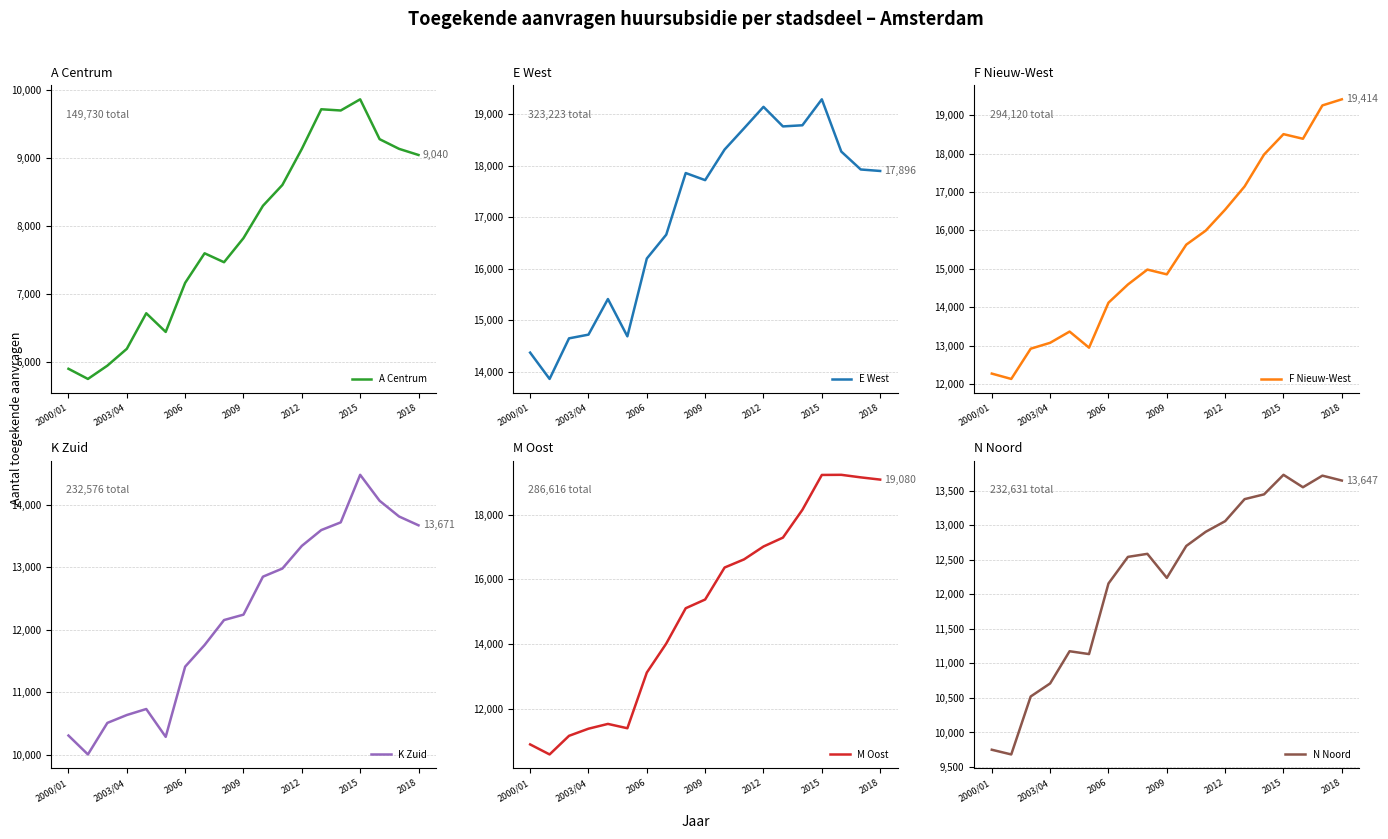

What is the difference between the maximum and minimum values in the M Oost series?

8647